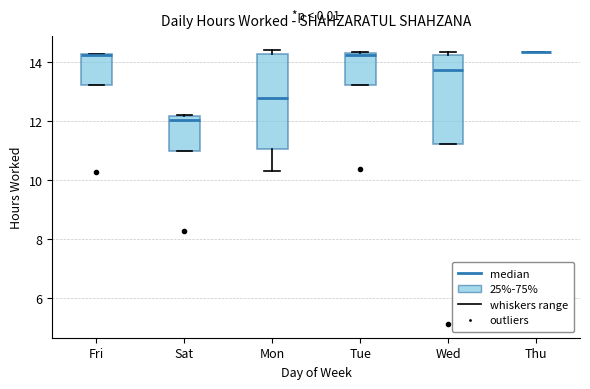

Reading left to right, read every box against the y-axis: the position of its median line, the range the box covers, and the ends of its whiskers. The values are not printed on the chart, so give them approximately, as read against the axis.

Fri: median 14.2, box 13.2 to 14.2, whiskers 13.2 to 14.2
Sat: median 12.0, box 11.0 to 12.2, whiskers 11.0 to 12.2
Mon: median 12.8, box 11.0 to 14.2, whiskers 10.4 to 14.4
Tue: median 14.2, box 13.2 to 14.4, whiskers 13.2 to 14.4
Wed: median 13.8, box 11.2 to 14.2, whiskers 11.2 to 14.4
Thu: box collapsed to a line at 14.4, whiskers 14.4 to 14.4